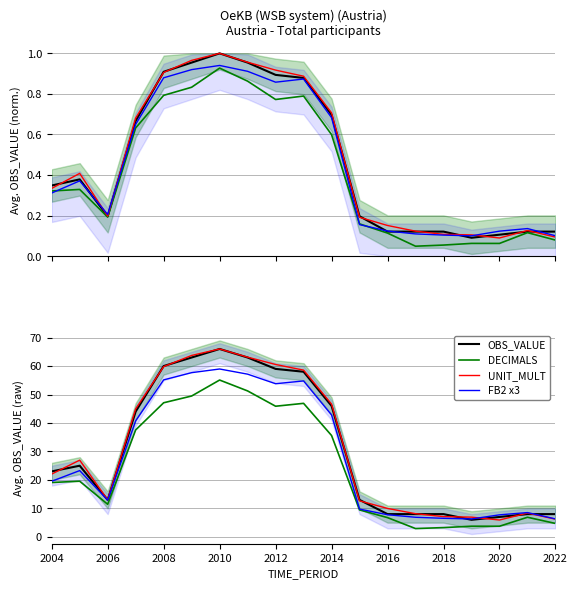

How many lines are shown in the chart?

4